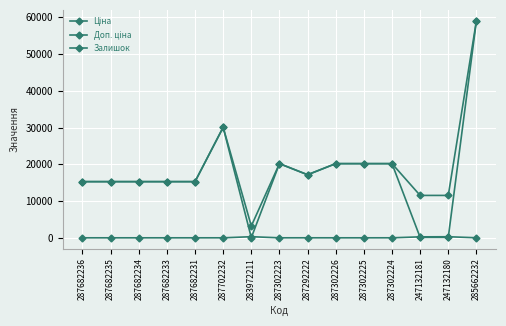

Is this an area chart (filled region under the line)?

No